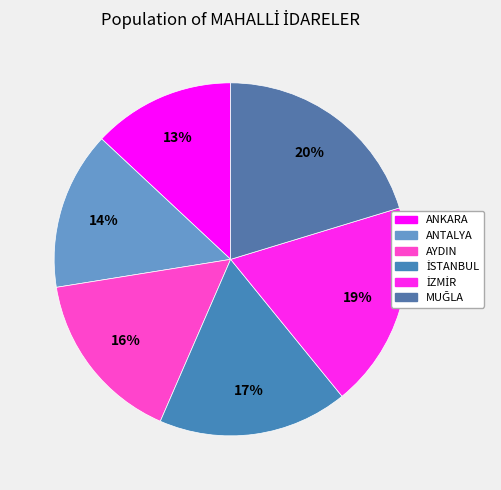

Does AYDIN account for over 50% of the chart?

No